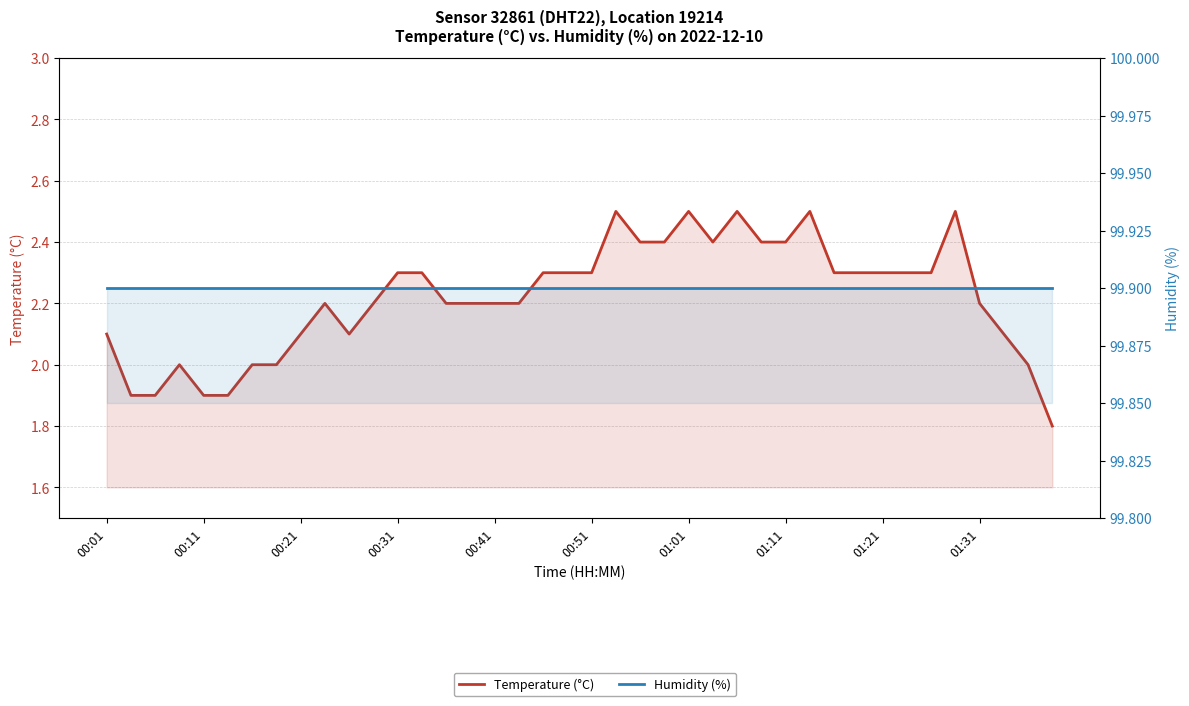

True or false: Temperature (°C) and Humidity (%) cross at least once.

False